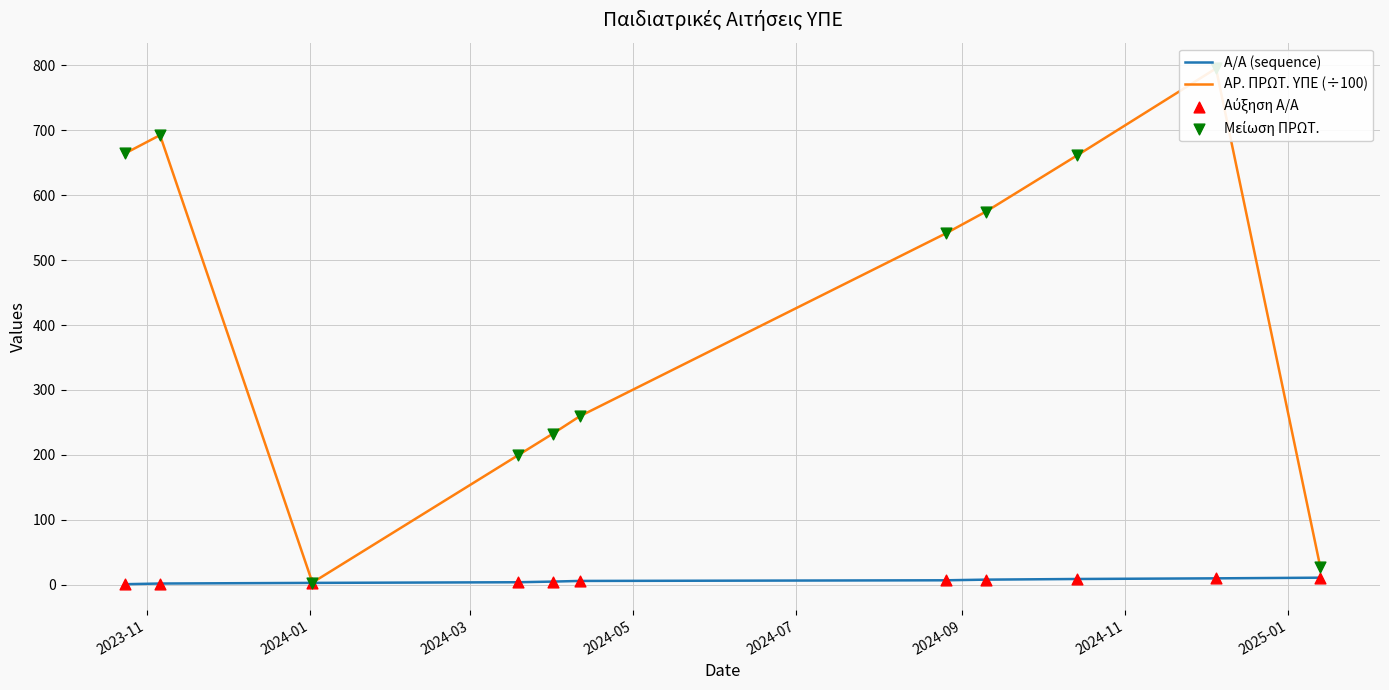

Which series has the widest spread of Y values?

ΑΡ. ΠΡΩΤ. ΥΠΕ (÷100)